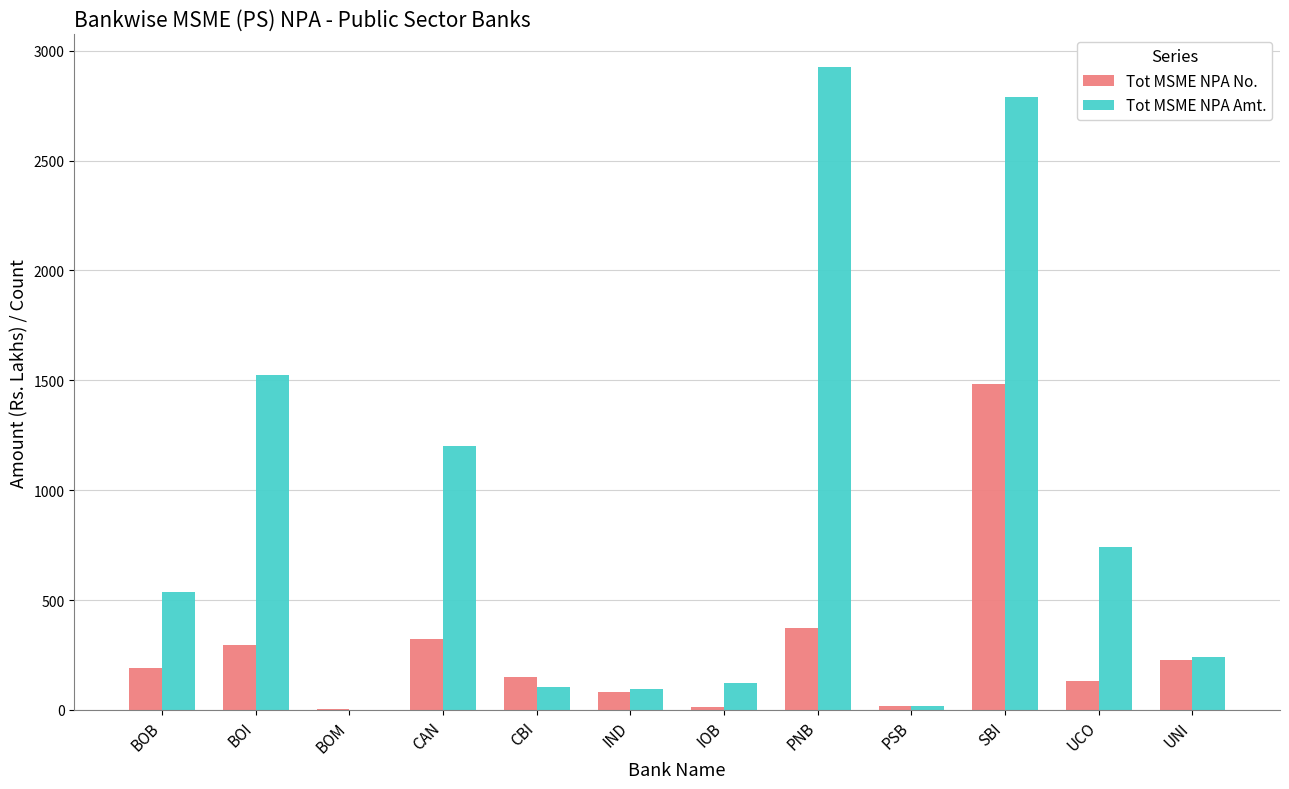

What is the sum of all Tot MSME NPA No. values?

3292.0